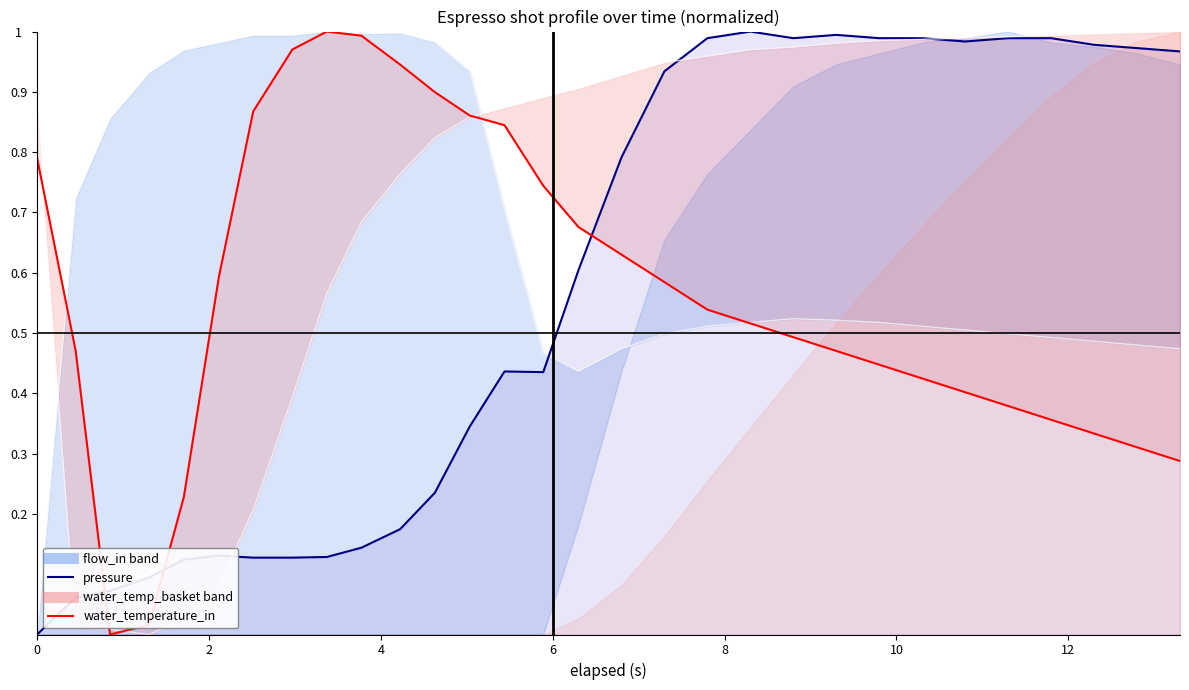

The pressure (line) series shows 0.6 at 28. True or false?

False